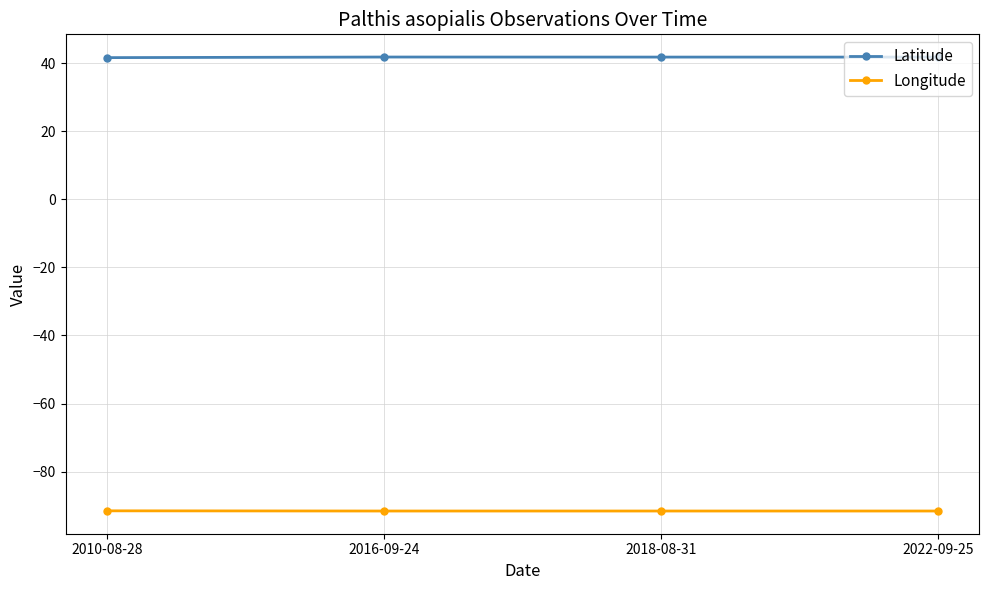

What is the label of the 3rd point from the right?

2016-09-24